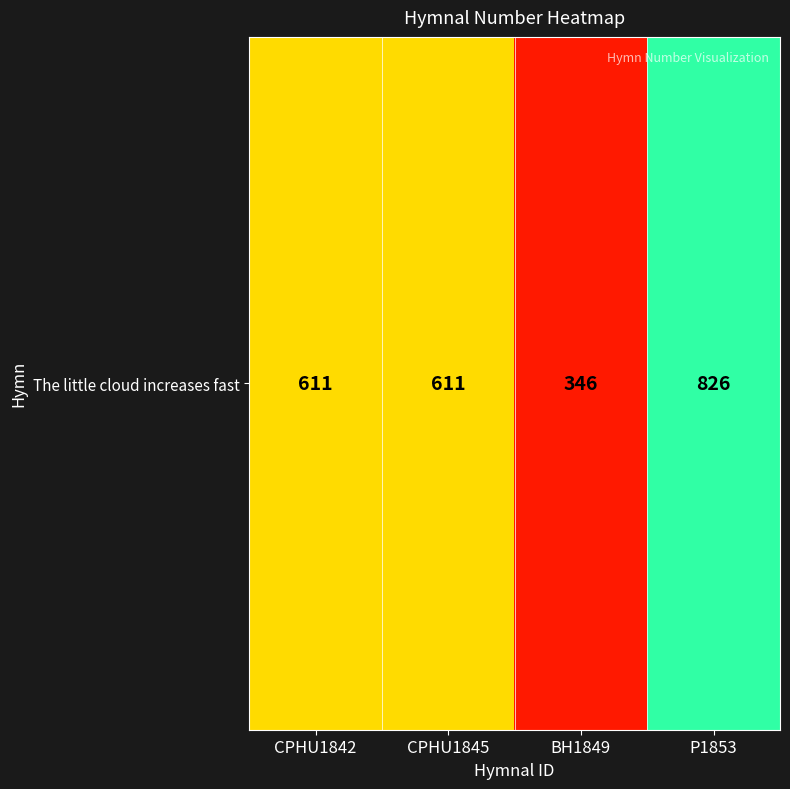

Reading left to right, extract all data points from this chart.

611	611	346	826